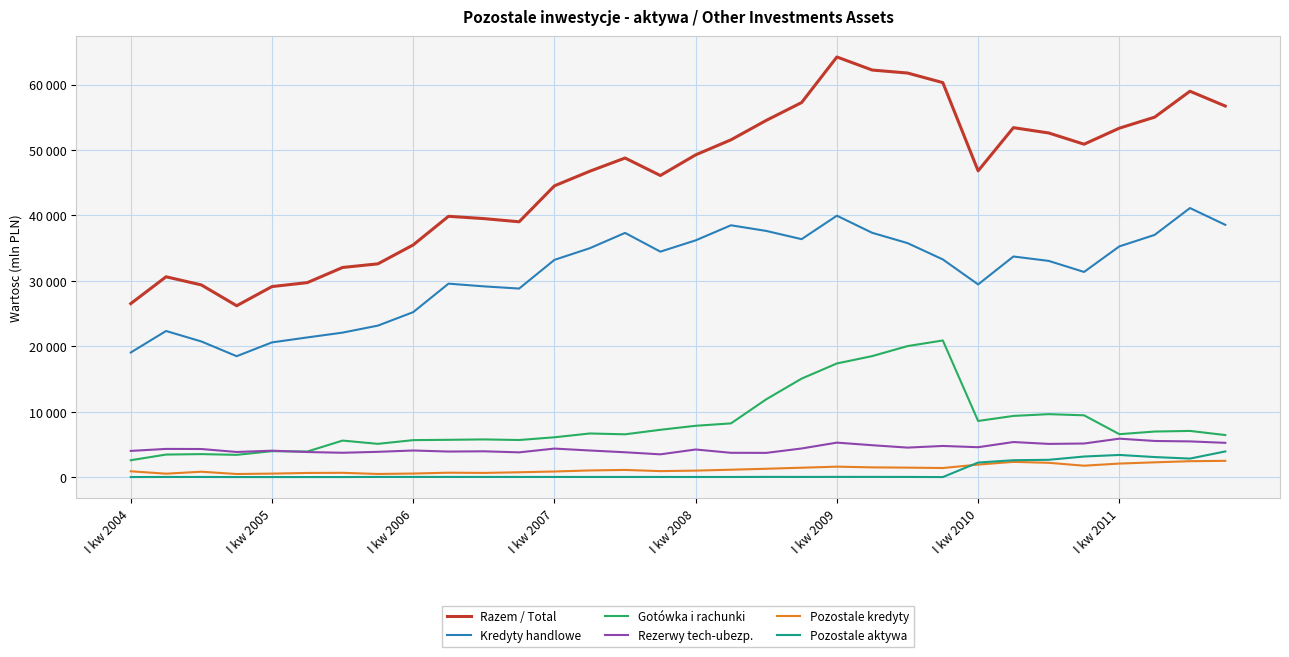

Where is Kredyty handlowe nearest to the value 29802?

9